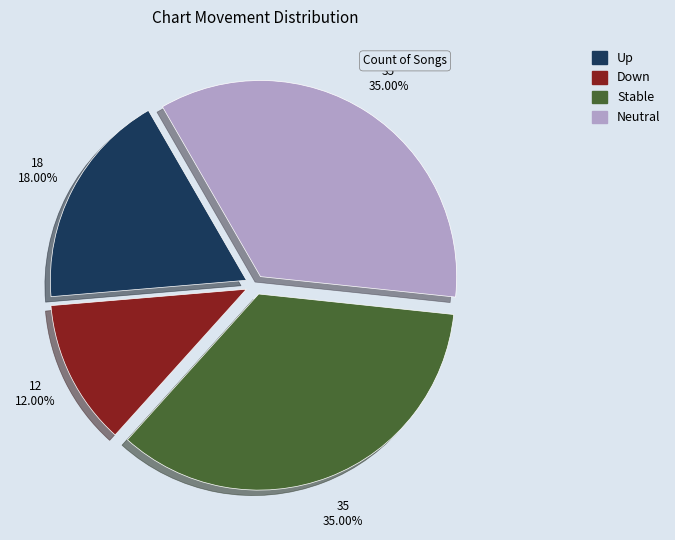

Does any single category account for the majority?

No